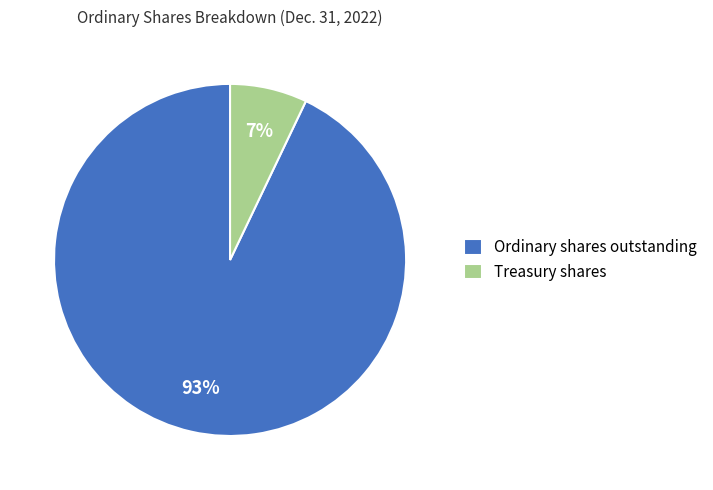

What percentage is the Treasury shares slice, to the nearest percent?

7%